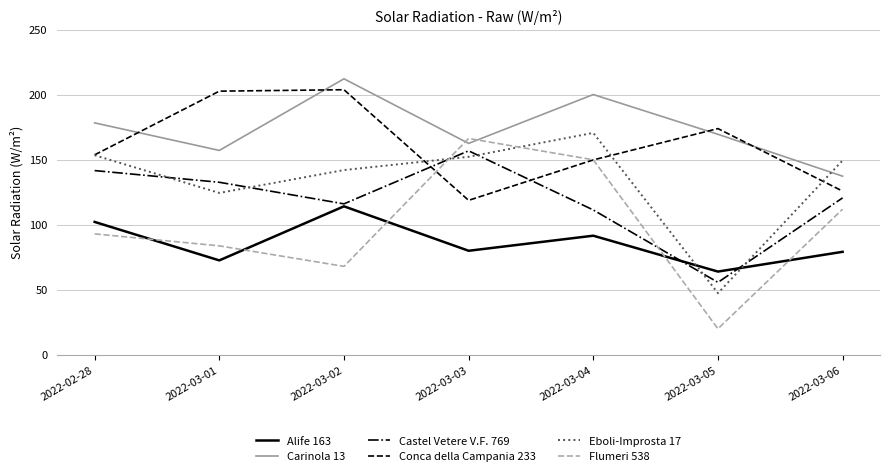

What position from the right is 2022-03-03?

4